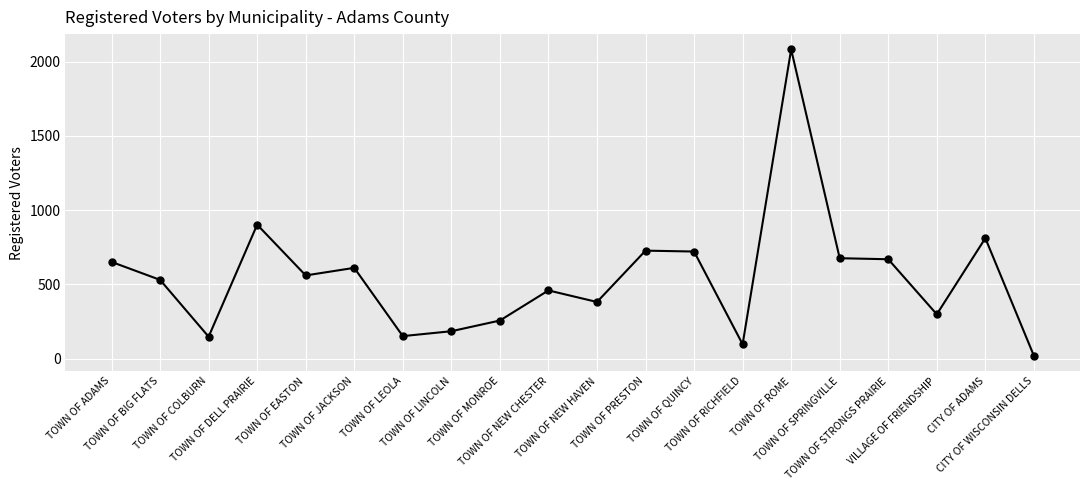

What is the maximum value shown in the chart?

2083